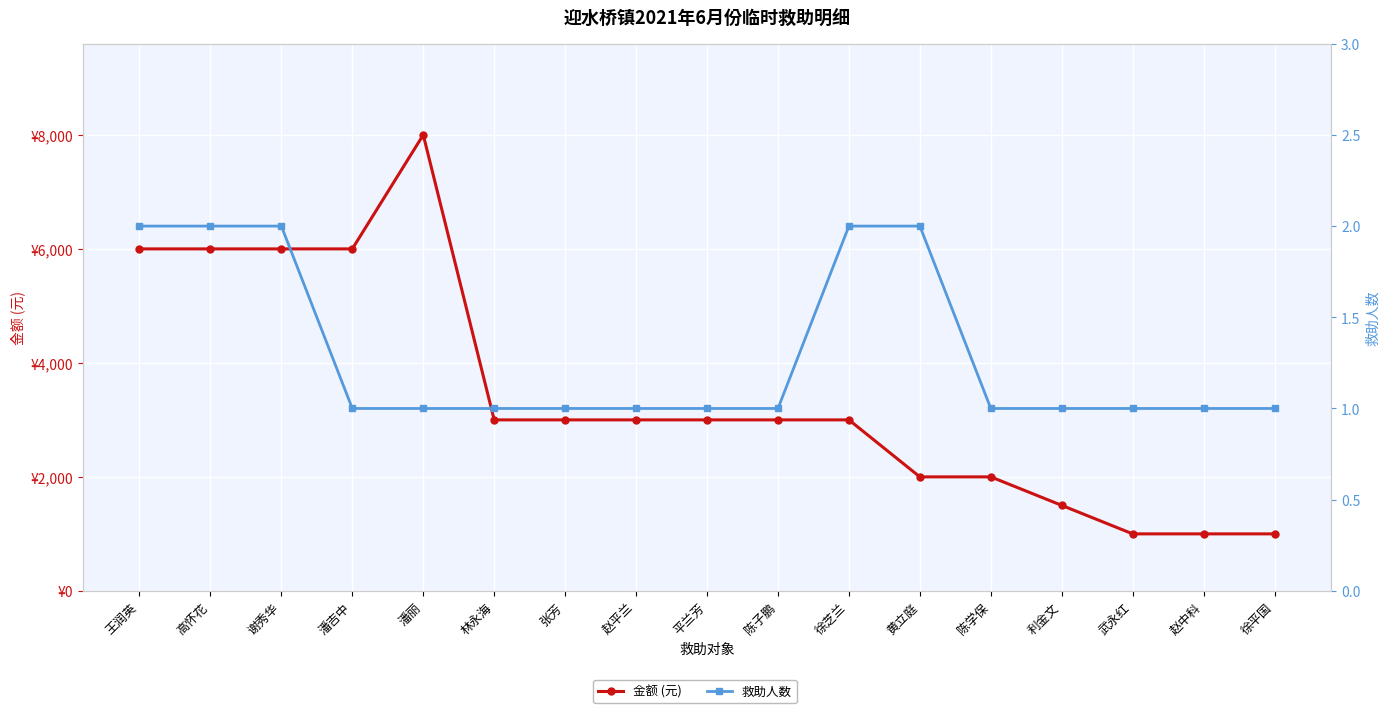

True or false: 金额 (元) has a value of 6000 at 潘吉中.

True